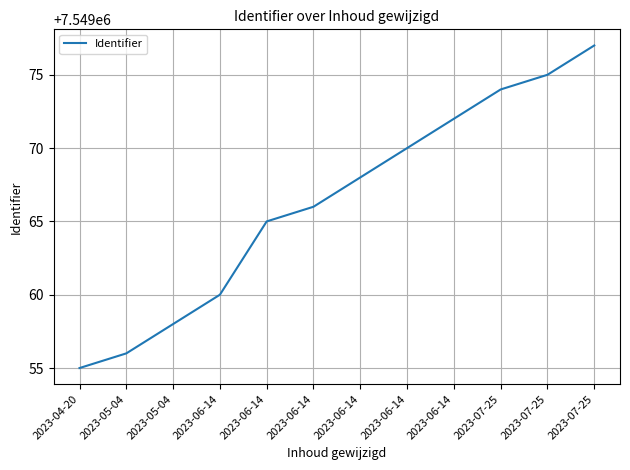

Between 2023-05-04 and 2023-06-14, which is larger?

2023-06-14